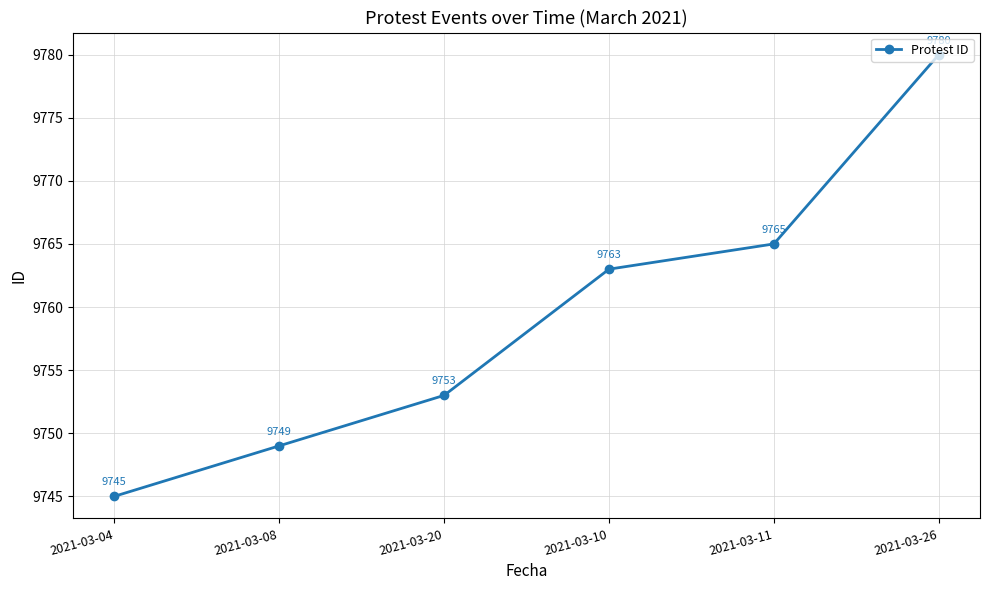

True or false: the data shows 9753 at 2021-03-20.

True